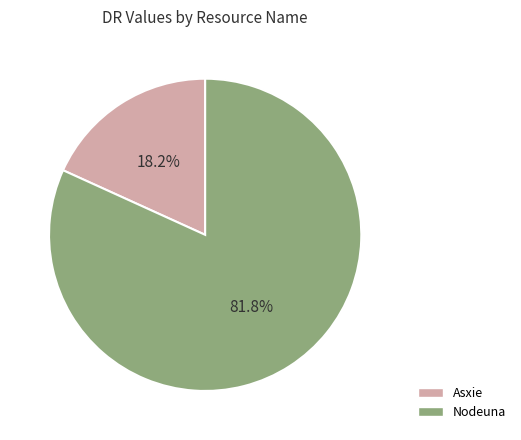

What is the largest slice in the pie chart?

Nodeuna